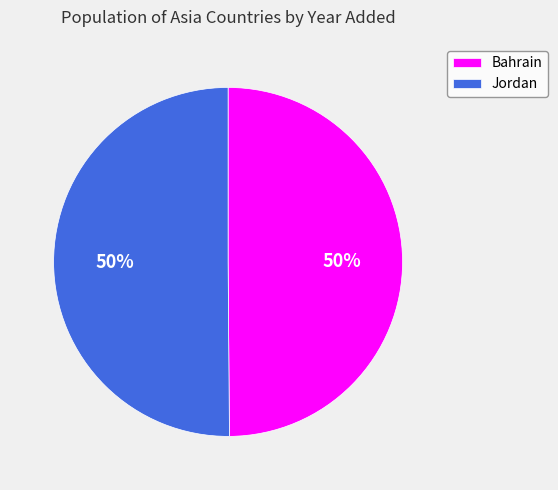

Combined, do Jordan and Bahrain account for over 50%?

Yes